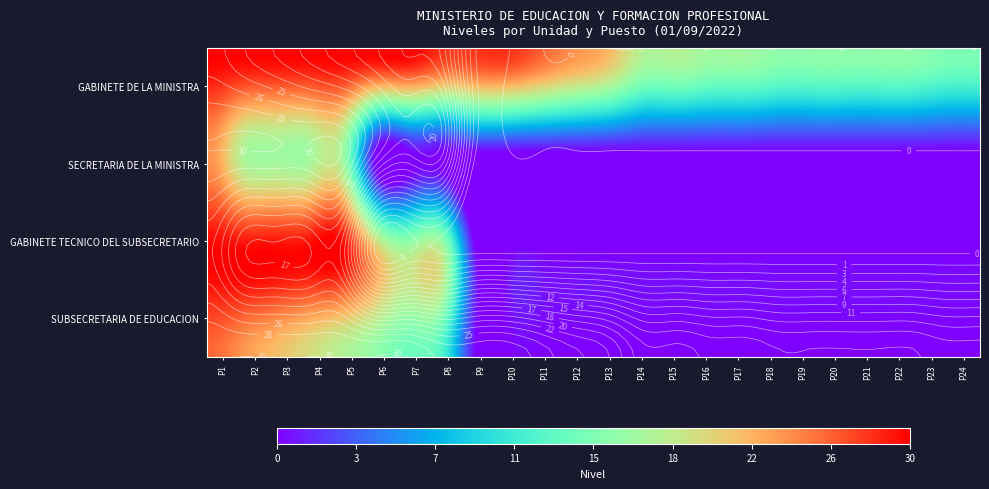

Count the number of data series in this chart.

4